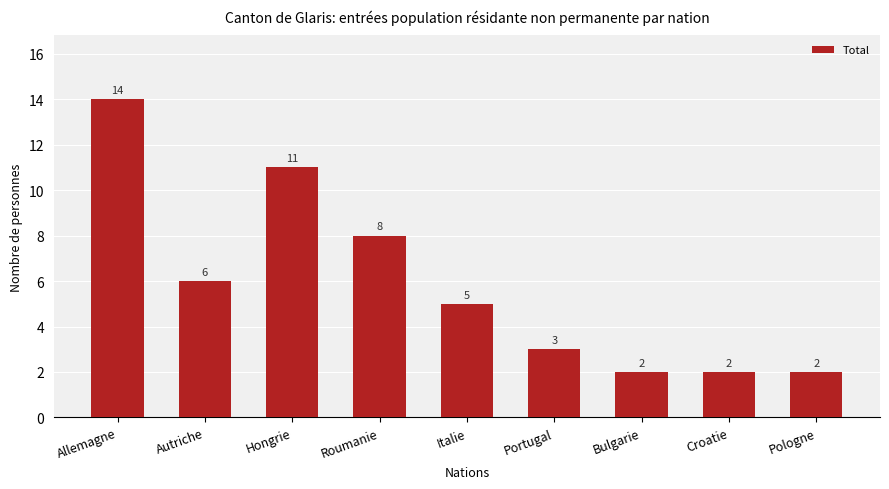

What is the change in value from Hongrie to Roumanie?

-3